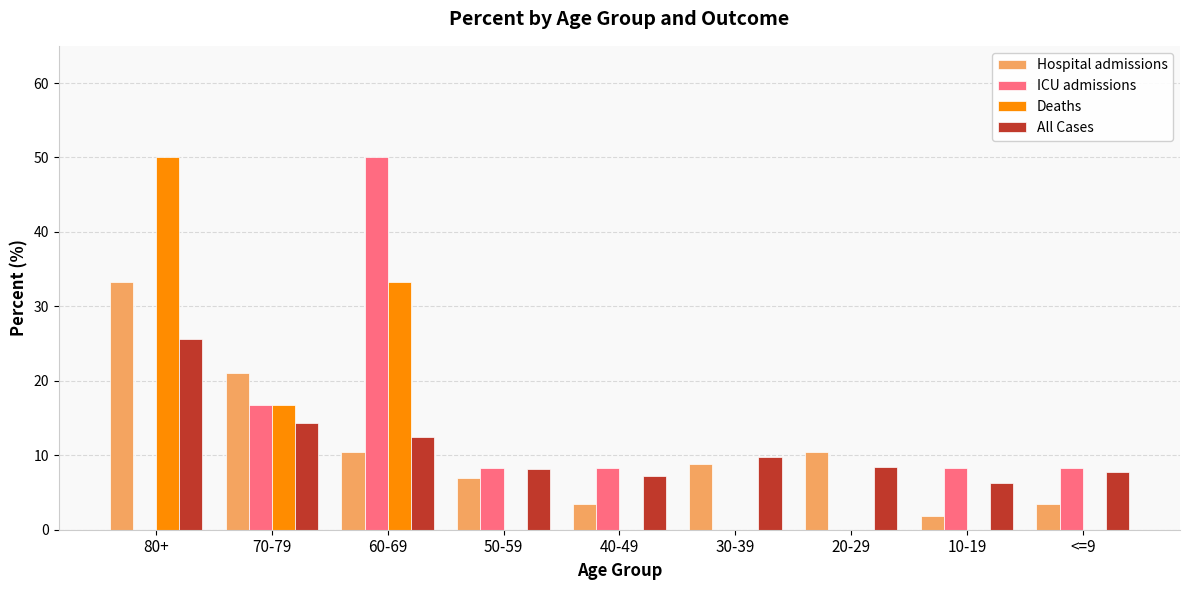

What is the sum of all Deaths values?

100.0